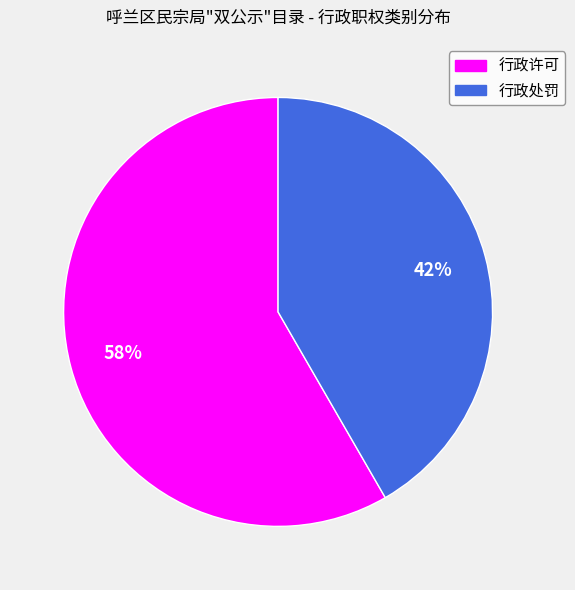

To the nearest percent, what is the average slice percentage?

50%